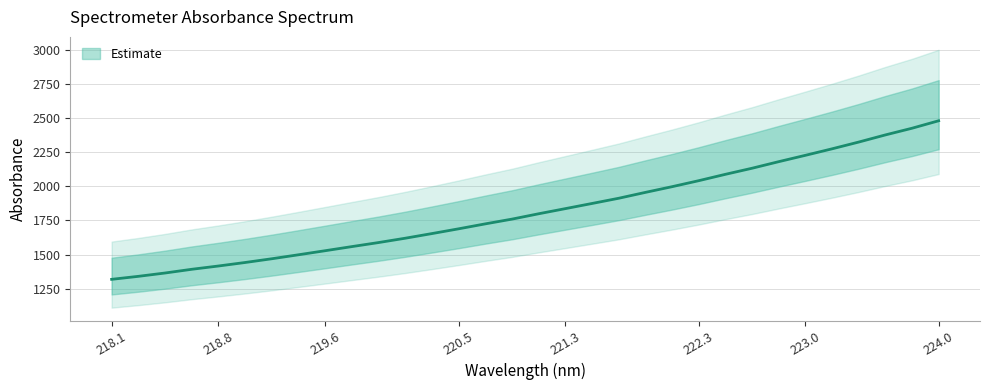

What is the approximate value at 223.0?

2226.3